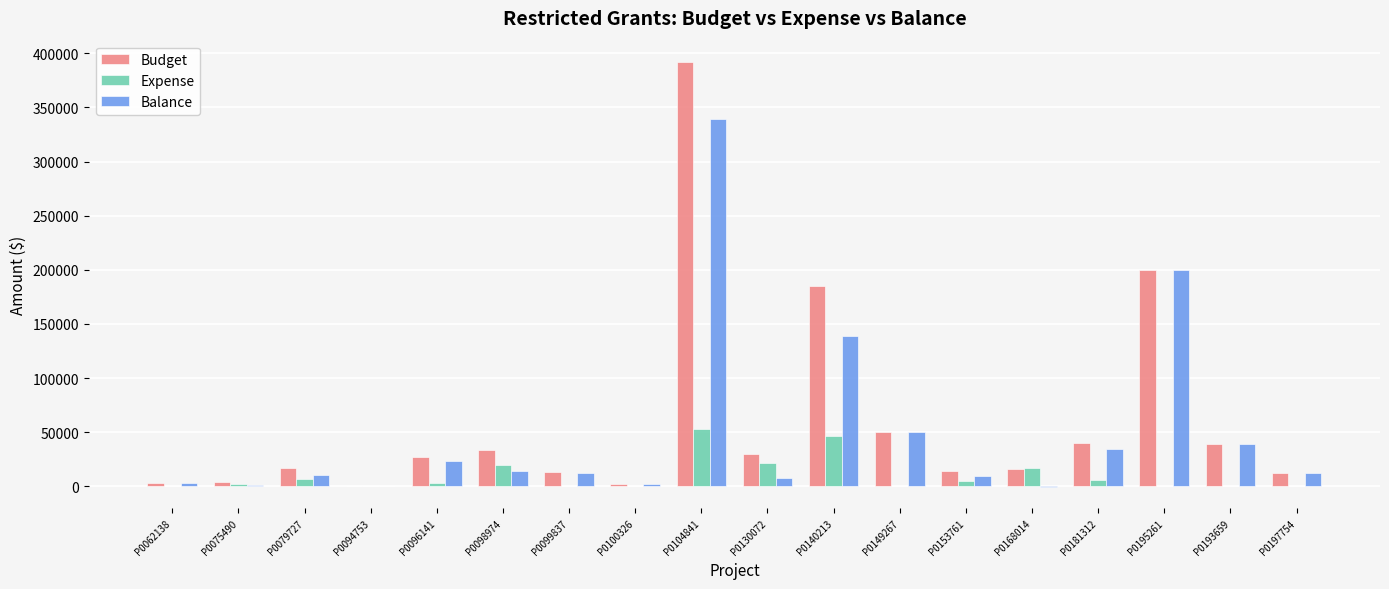

The Expense series shows 0 at P0193659. True or false?

True